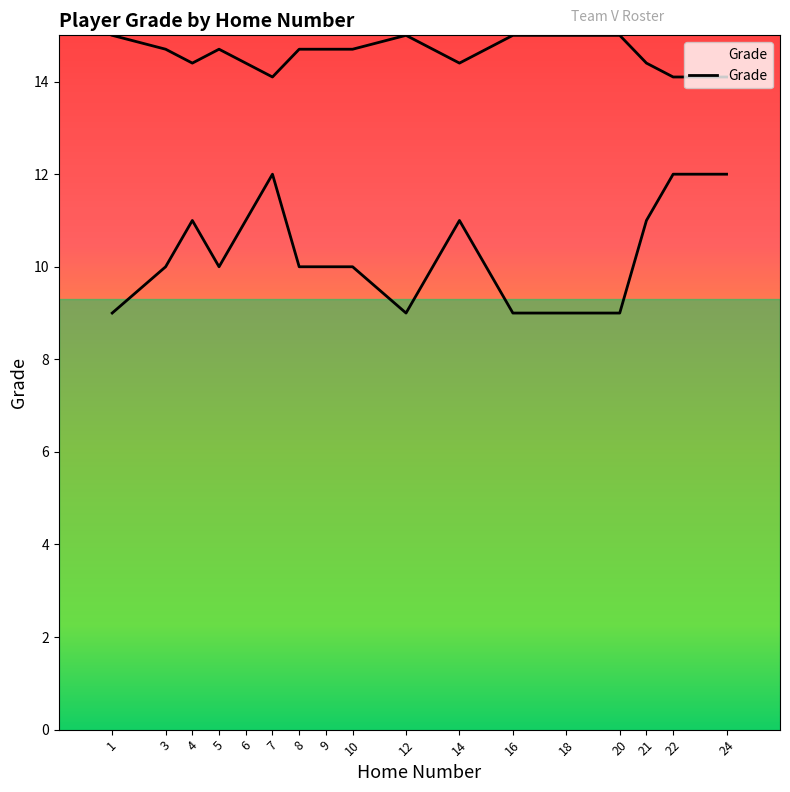

What is the average value?

10